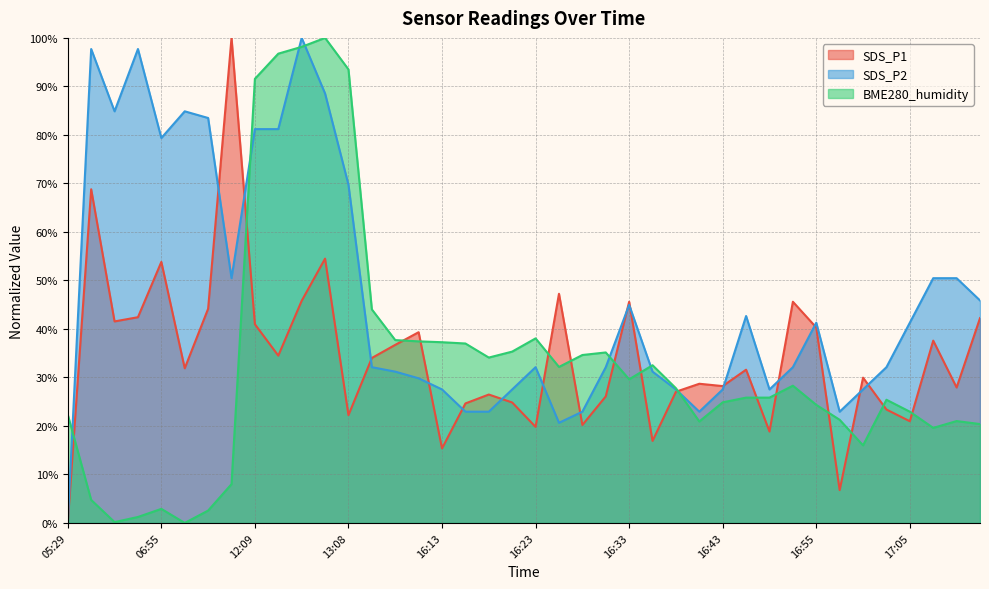

Is it true that SDS_P1 equals 14.5 at 17:10?

False